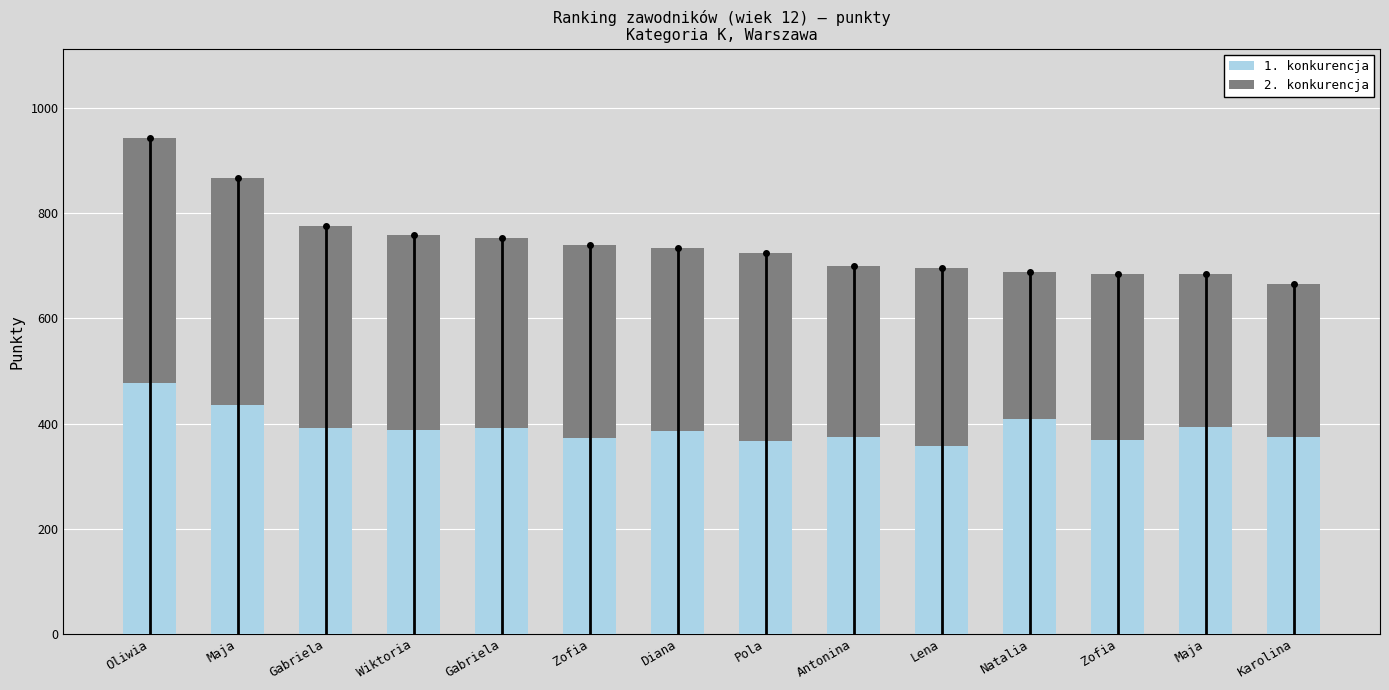

What is the total value across all series at Lena?

695